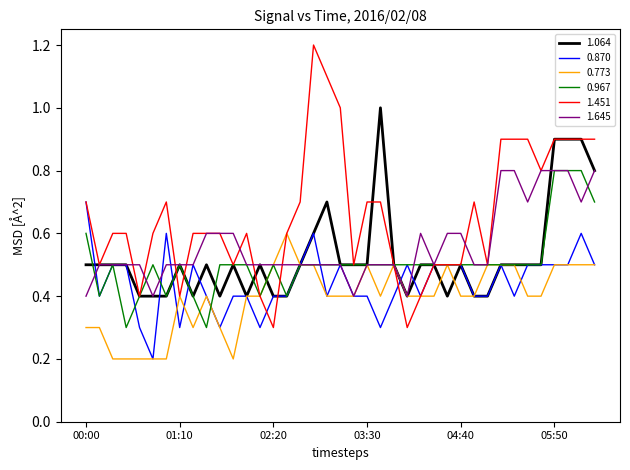

Which series has the largest range (max minus min)?

1.451